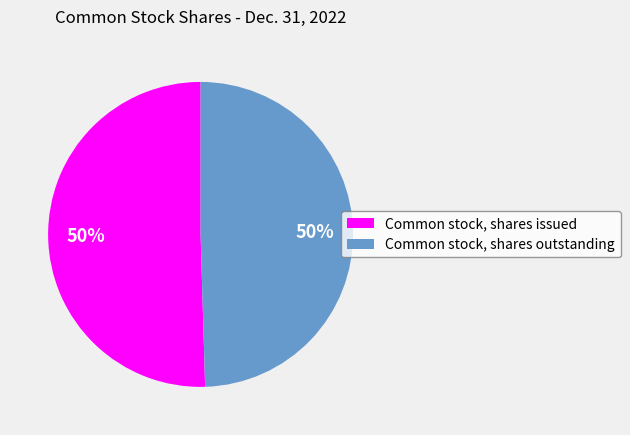

To the nearest percent, what portion does Common stock, shares issued represent?

50%